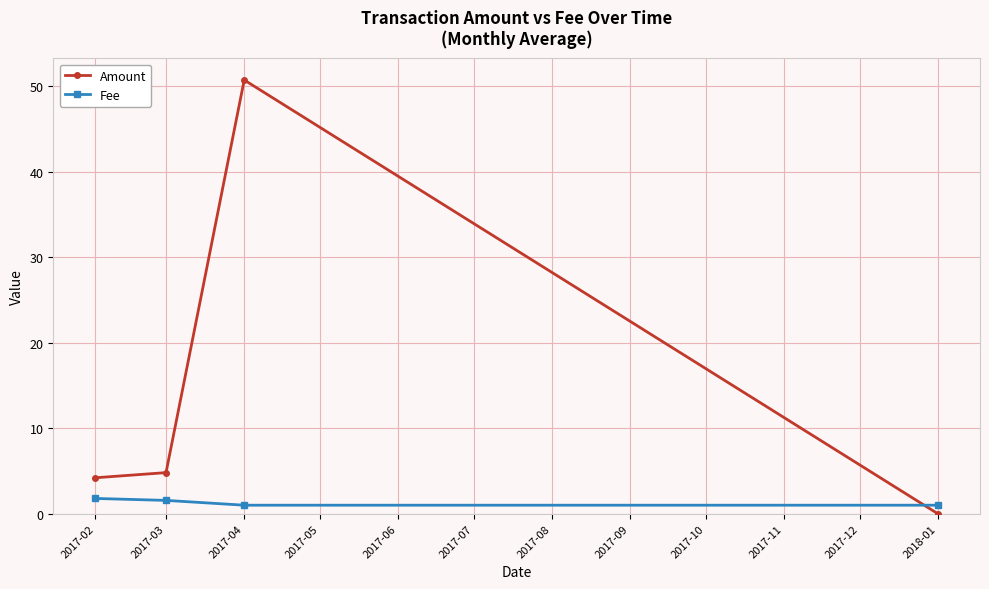

Is it true that Amount equals 1.5 at 2017-03?

False